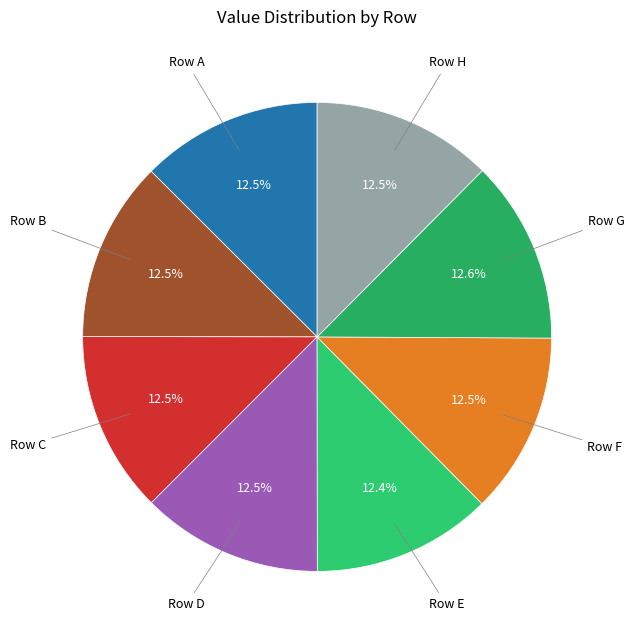

Count the number of slices in the pie.

8